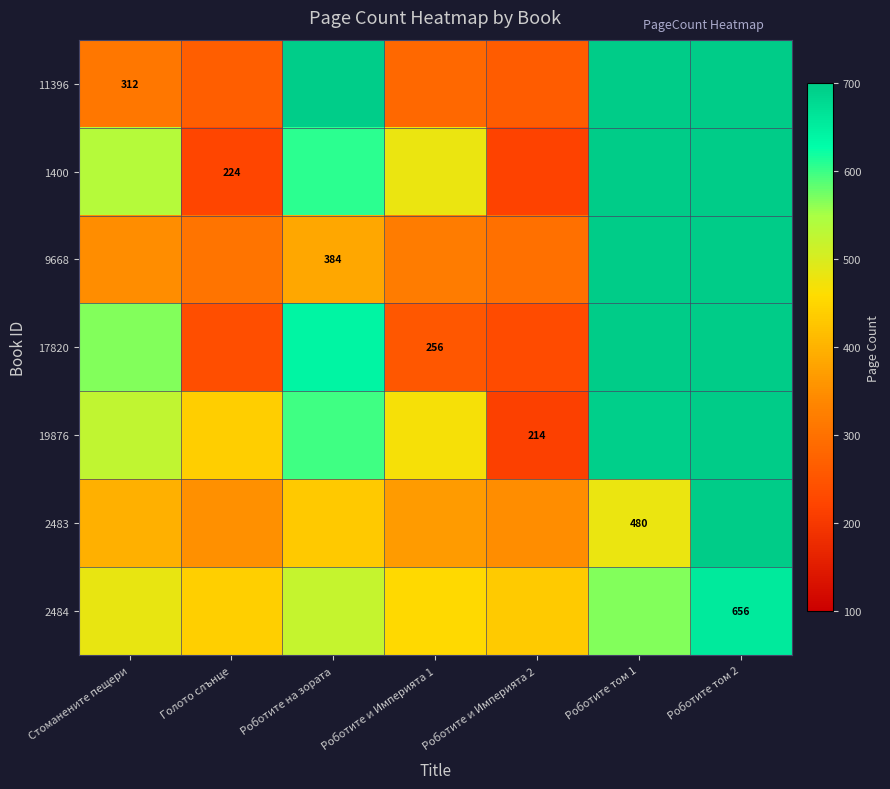

Is it true that 19876 equals 214 at Роботите и Империята 2?

True